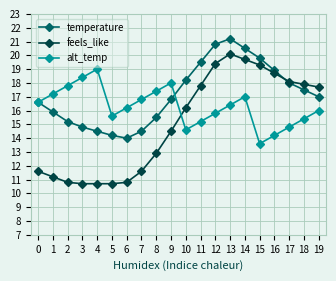

Is this an area chart (filled region under the line)?

No